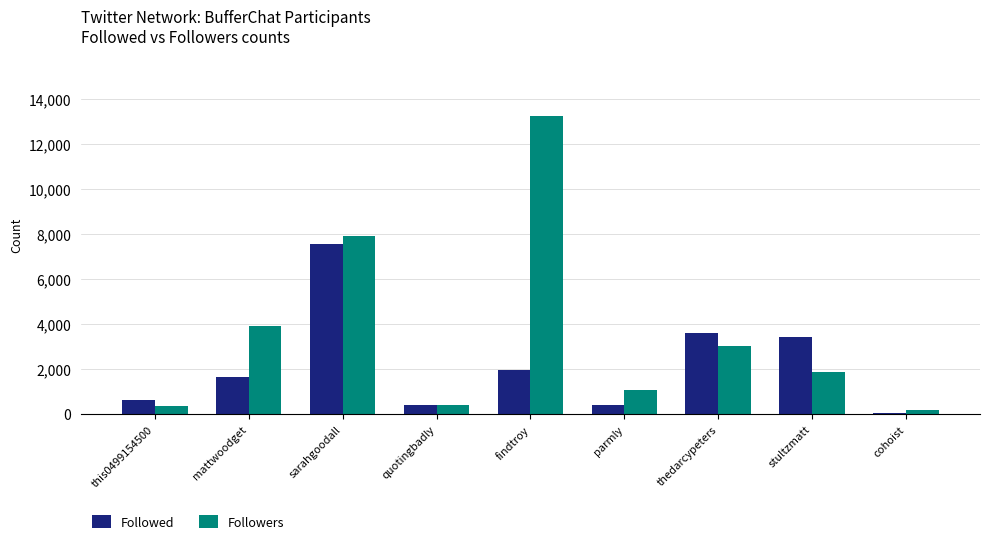

At which label is Followed closest to 3838?

thedarcypeters